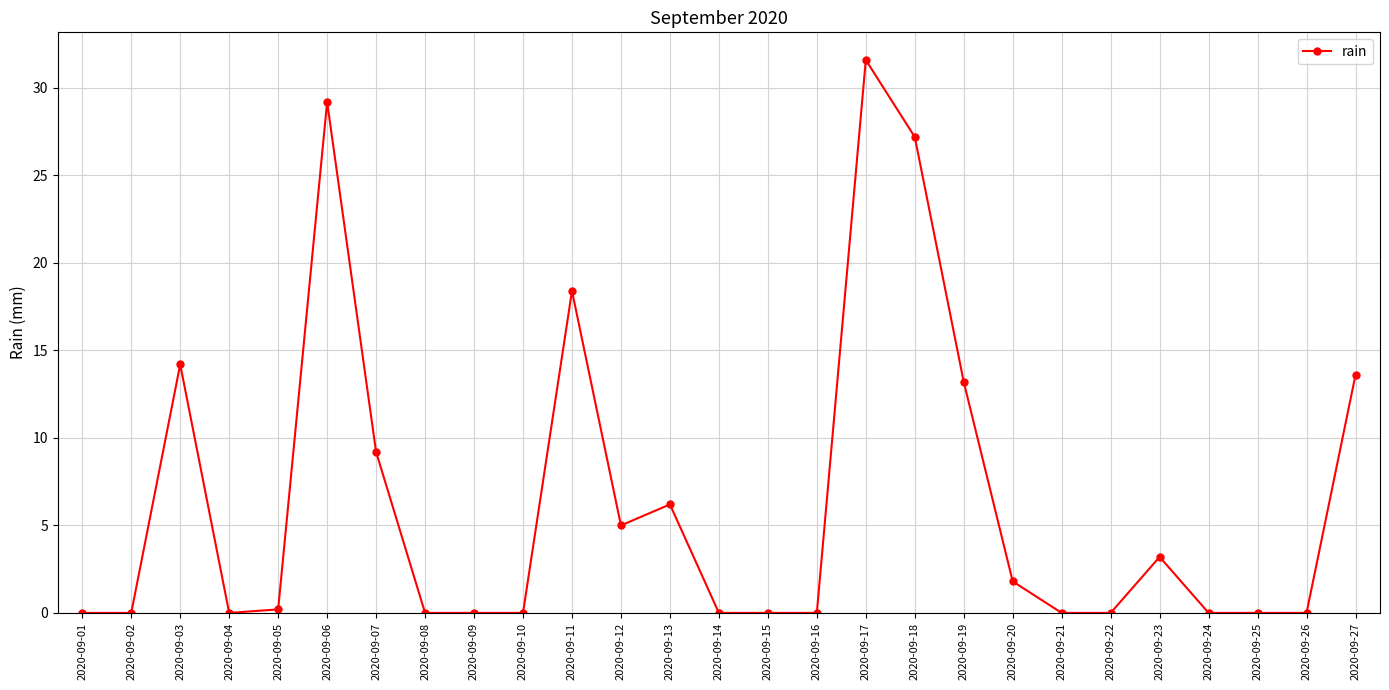

What is the sum of all values?

173.0